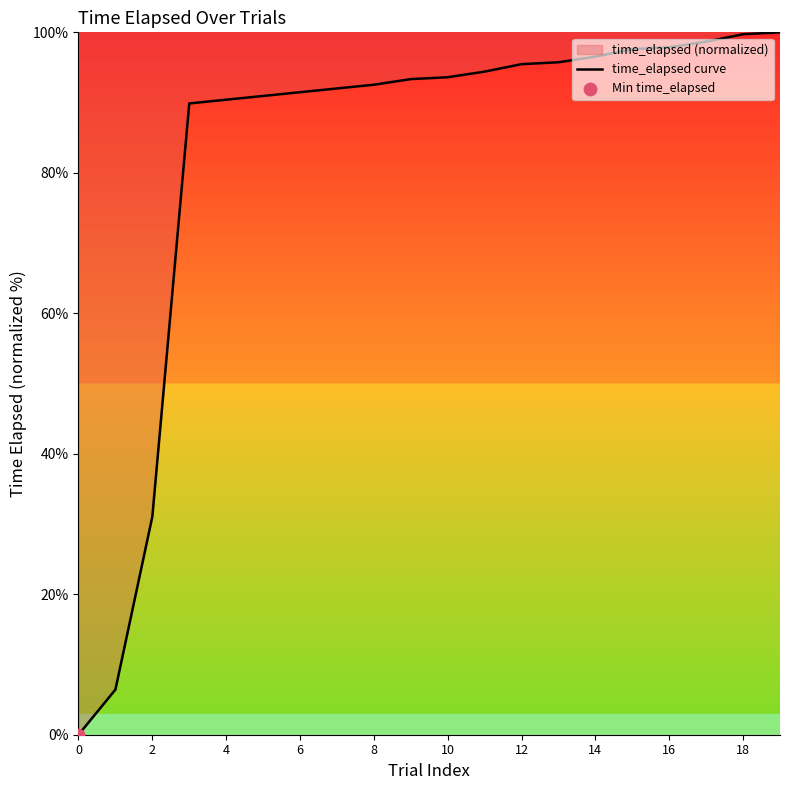

Which has a higher value, 11 or 16?

16